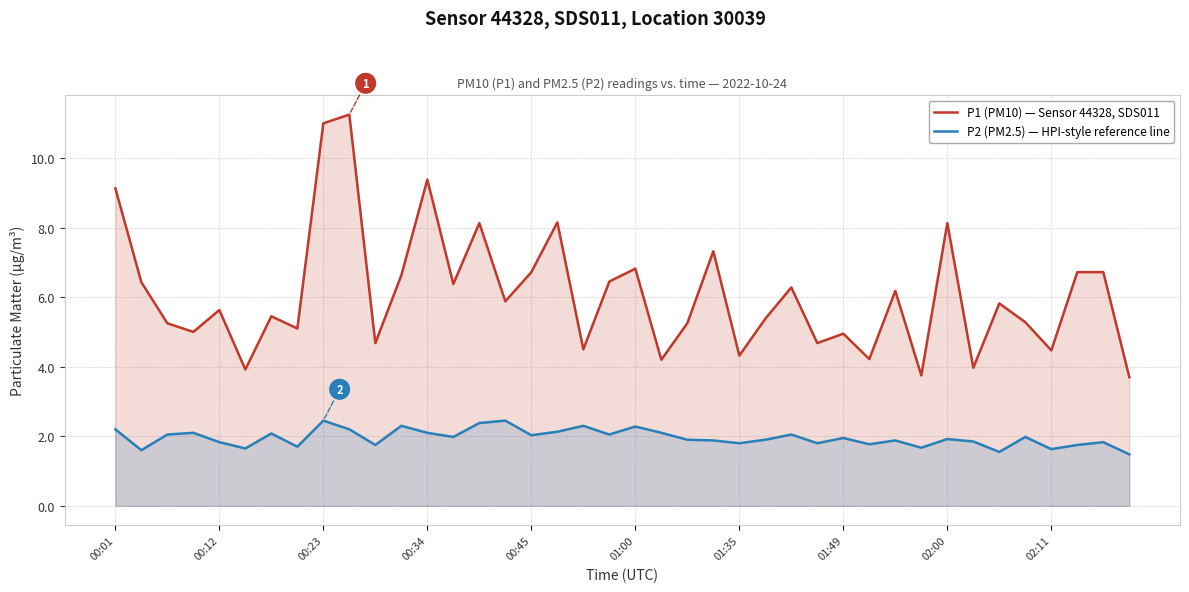

At 29, list the series in order from largest to smallest.

P1 (PM10) — Sensor 44328, SDS011, P2 (PM2.5) — HPI-style reference line